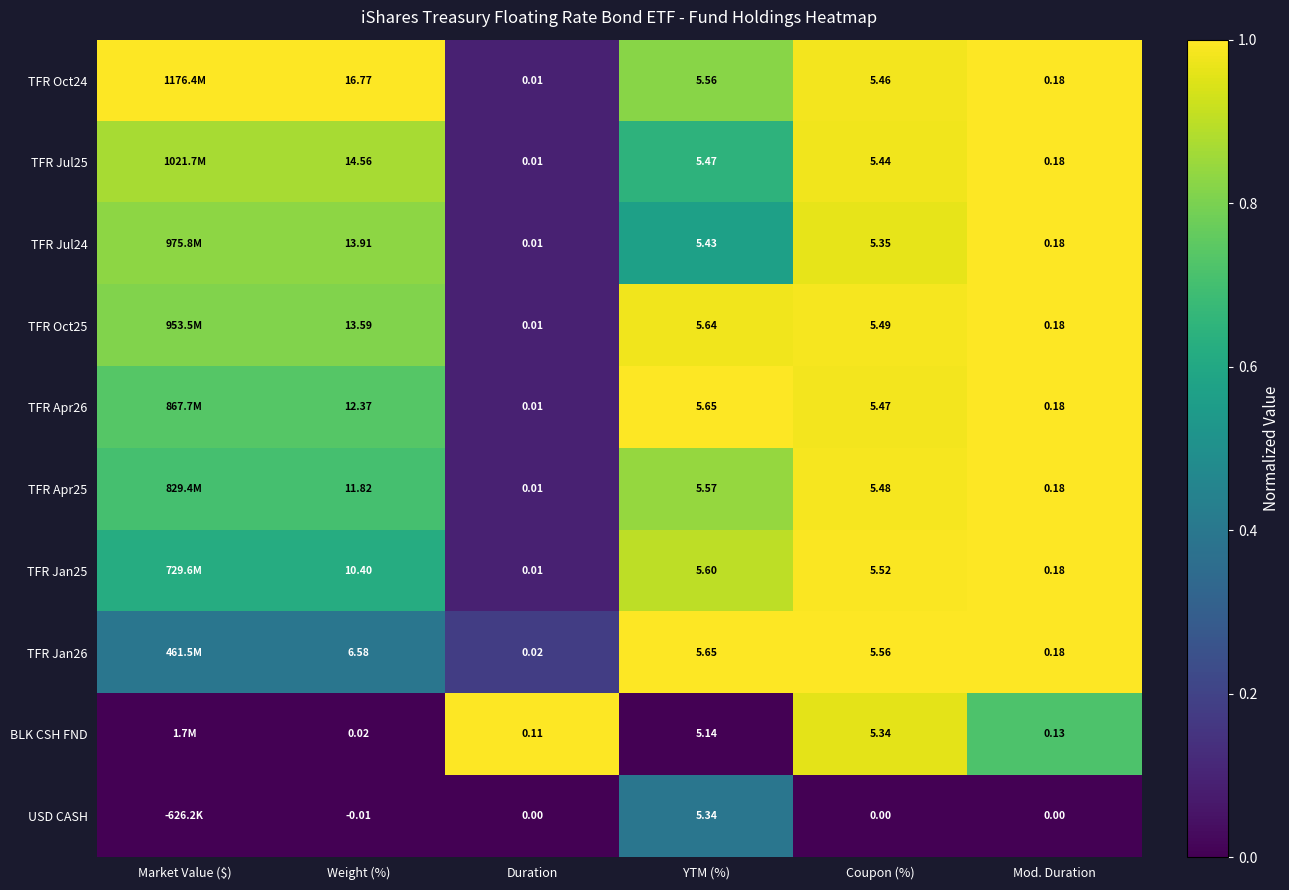

Which series has the largest range (max minus min)?

BLK CSH FND